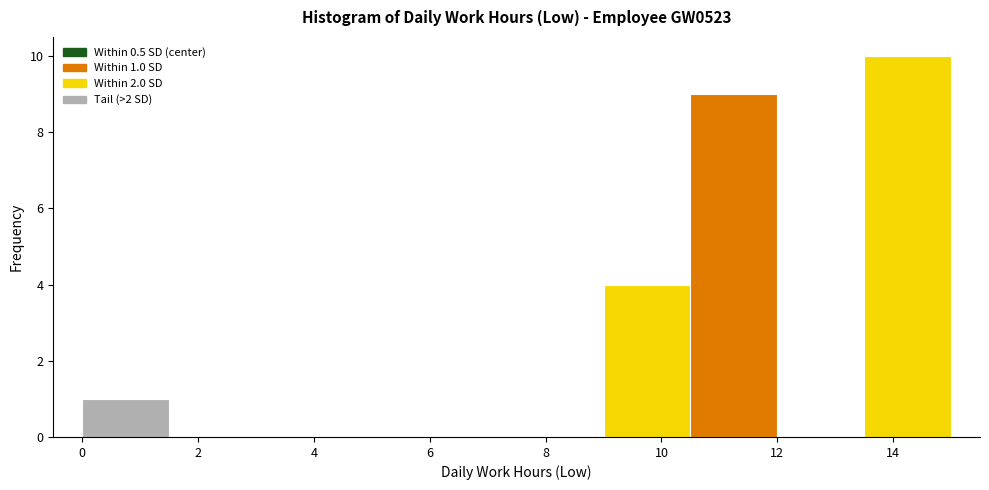

Which range on the x-axis has the tallest bar?

13.5 to 15.0